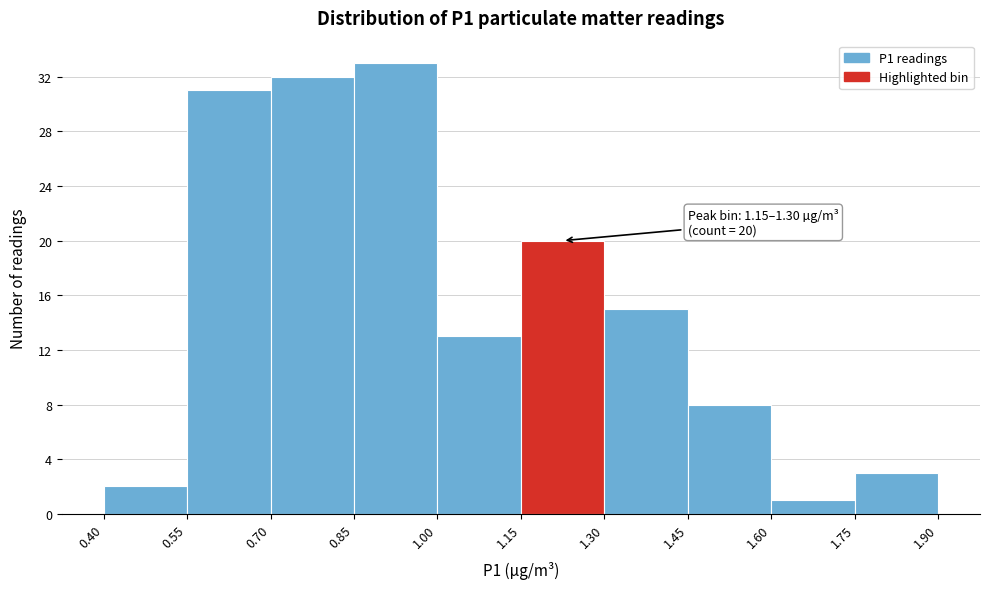

Over which range of the x-axis is the bar tallest?

0.85 to 1.00